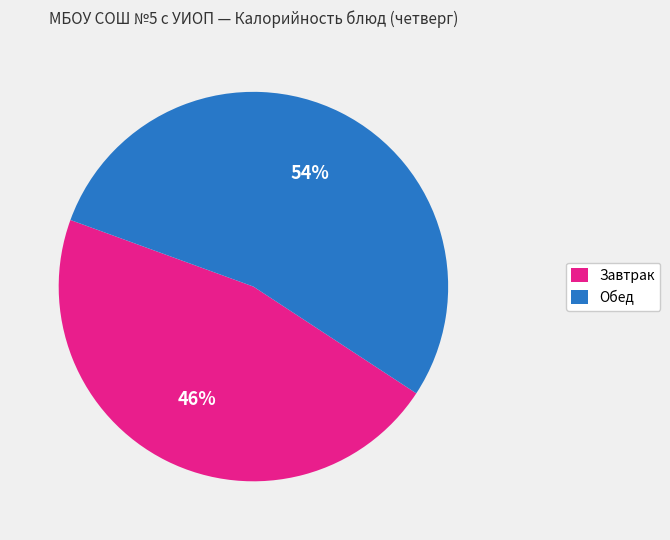

Is there any slice that represents more than half of the pie?

Yes